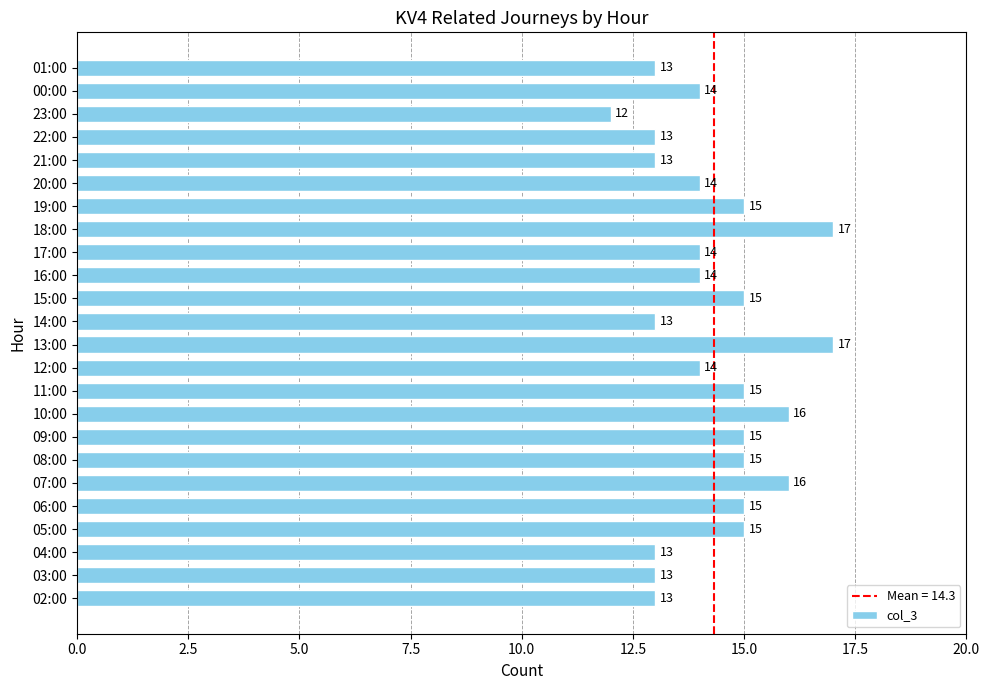

How many values are below 14?

8